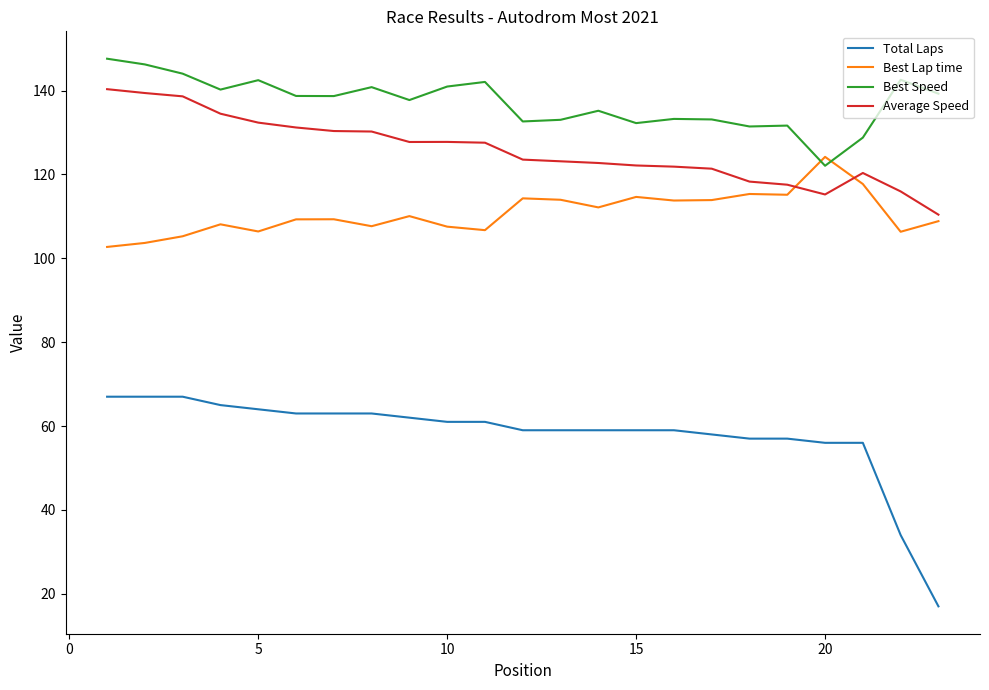

What is the difference between the maximum and minimum values in the Best Speed series?

25.5